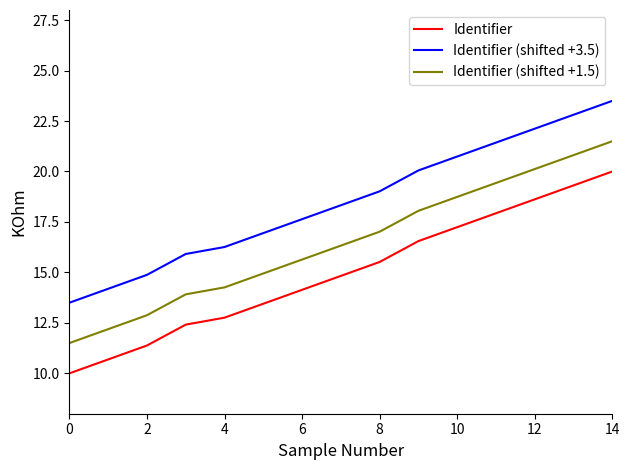

List the series in order of their peak value, lowest first.

Identifier, Identifier (shifted +1.5), Identifier (shifted +3.5)